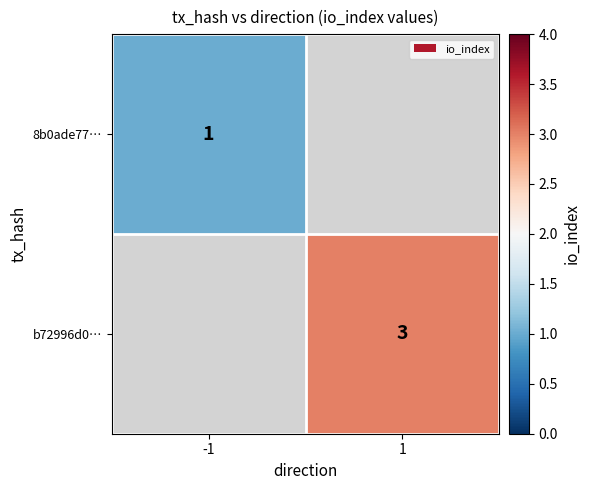

The value of 8b0ade77… at -1 is 1. True or false?

True